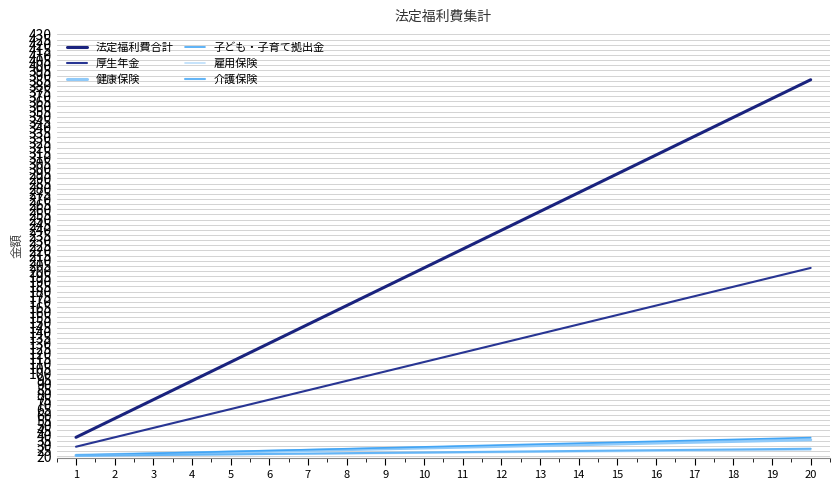

What is the approximate value of 雇用保険 at 3?

20.9